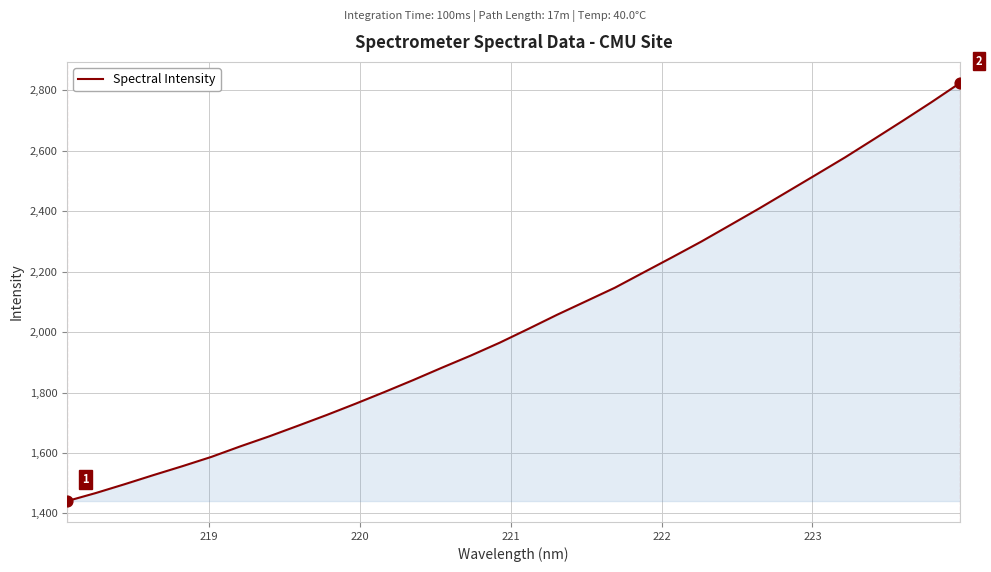

What is the smallest value displayed?

1441.0